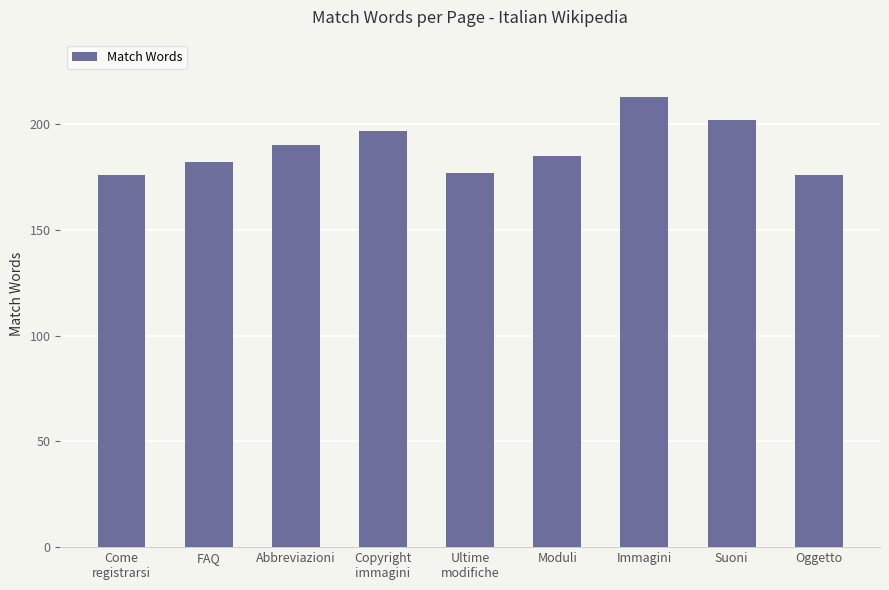

Where does the data first go above 185?

Abbreviazioni